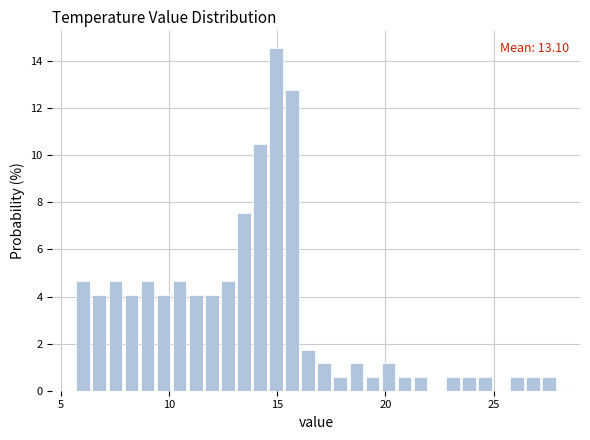

Around what value on the x-axis is the tallest bar? Give the approximate position of its centre, as read against the axis.

15.0